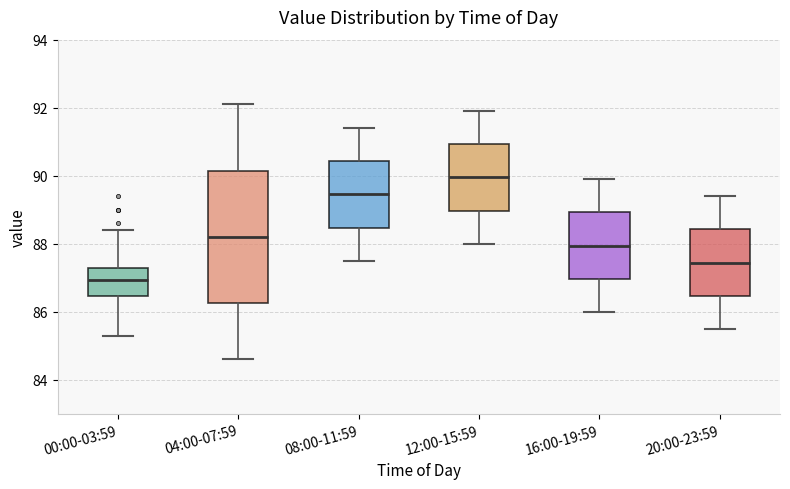

Which box has the highest median line?

12:00-15:59